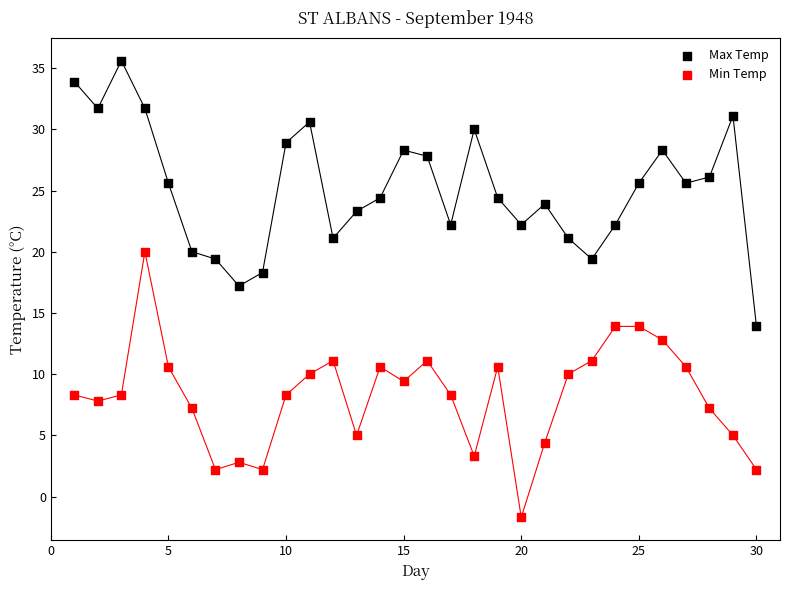

Which series reaches the minimum Y coordinate?

Min Temp